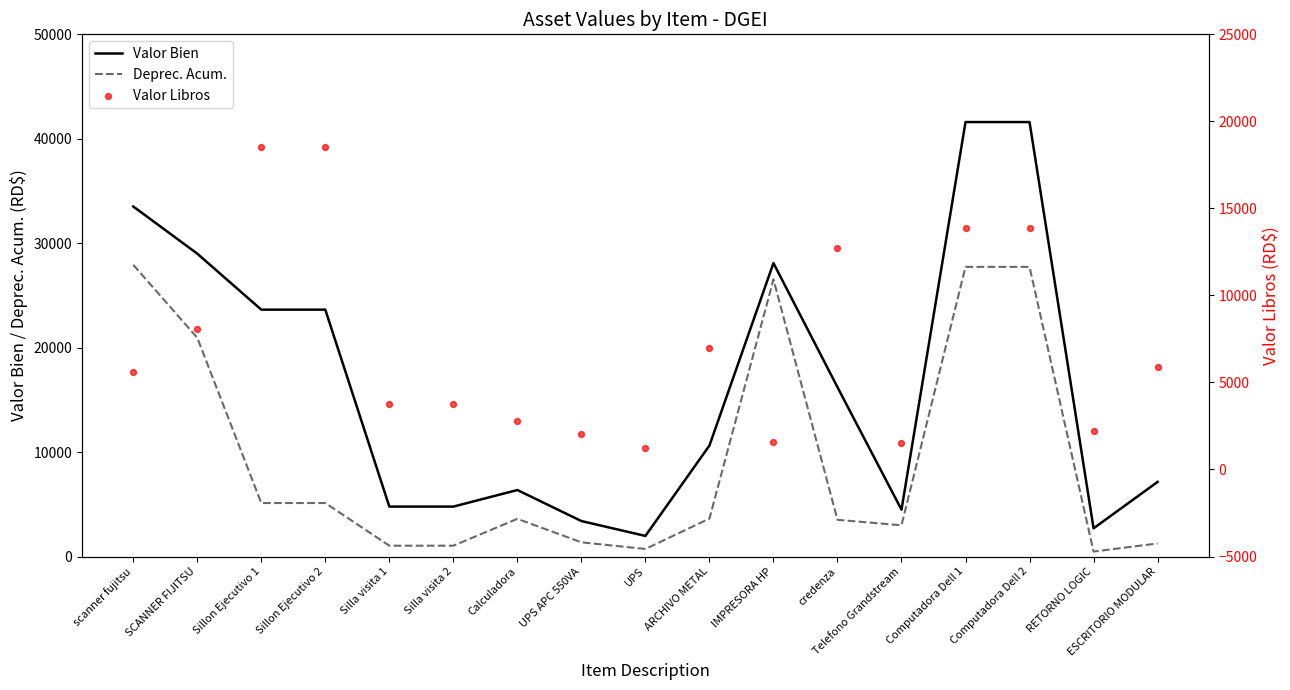

Which series has the largest total across all categories?

Valor Bien